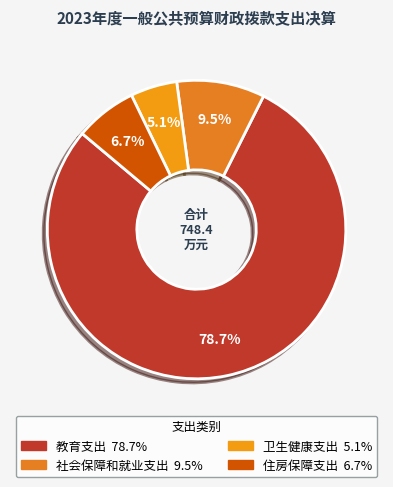

How many slices are in this pie chart?

4